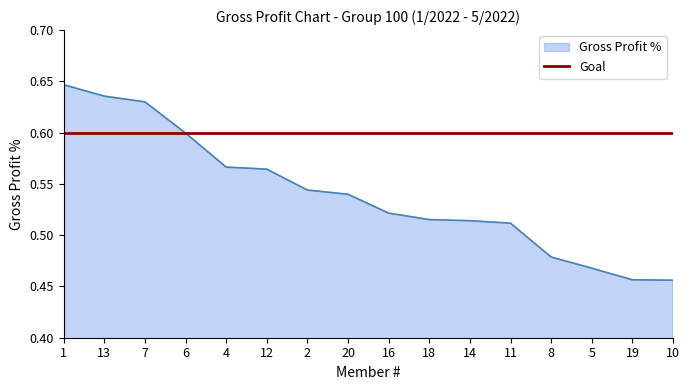

What position from the right is 7?

14